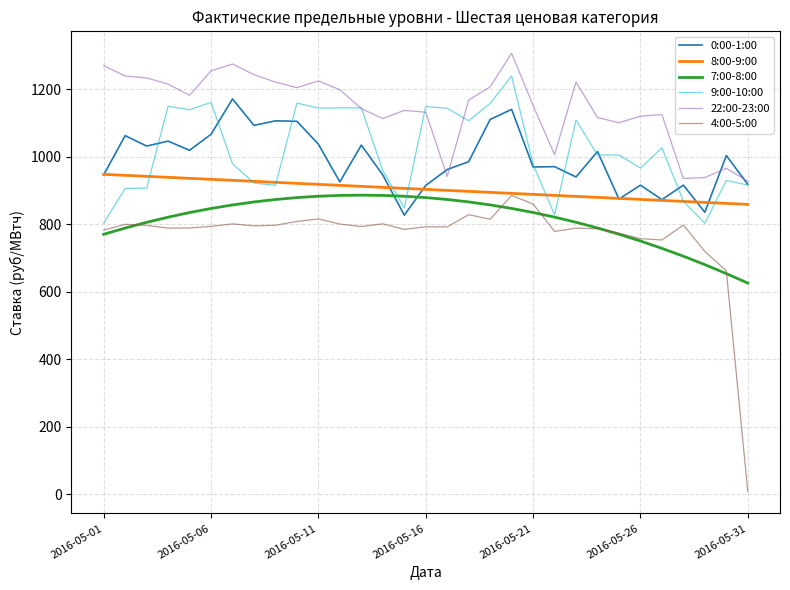

Which series has the largest range (max minus min)?

4:00-5:00